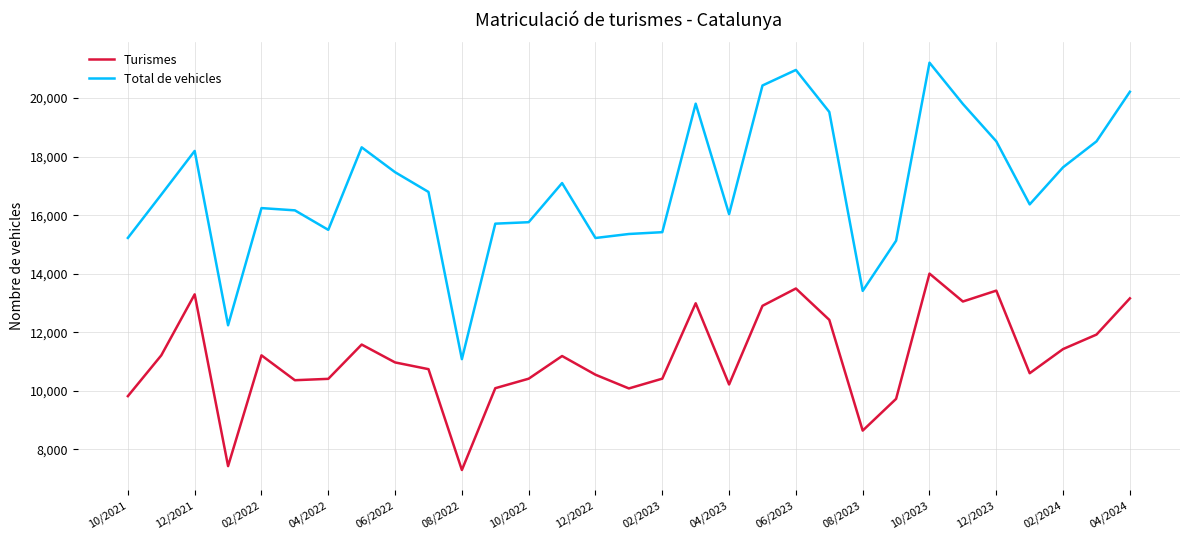

True or false: Turismes and Total de vehicles cross at least once.

False